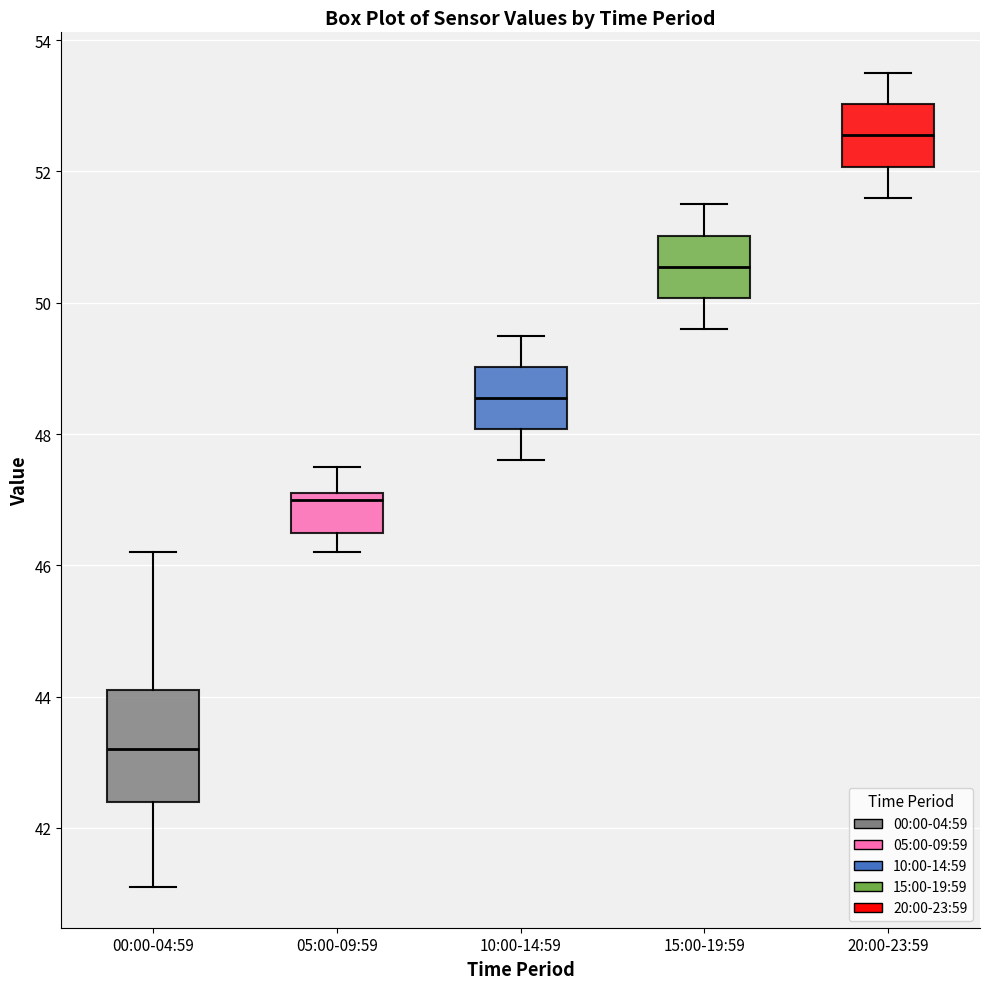

Reading left to right, read every box against the y-axis: the position of its median line, the range the box covers, and the ends of its whiskers. The values are not printed on the chart, so give them approximately, as read against the axis.

00:00-04:59: median 43.2, box 42.4 to 44.2, whiskers 41.2 to 46.2
05:00-09:59: median 47.0, box 46.6 to 47.2, whiskers 46.2 to 47.6
10:00-14:59: median 48.6, box 48.0 to 49.0, whiskers 47.6 to 49.6
15:00-19:59: median 50.6, box 50.0 to 51.0, whiskers 49.6 to 51.6
20:00-23:59: median 52.6, box 52.0 to 53.0, whiskers 51.6 to 53.6